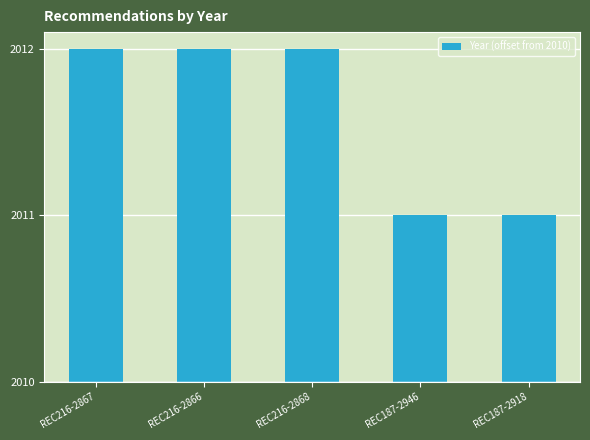

What is the ratio of the value at REC187-2918 to the value at REC216-2867?

0.5